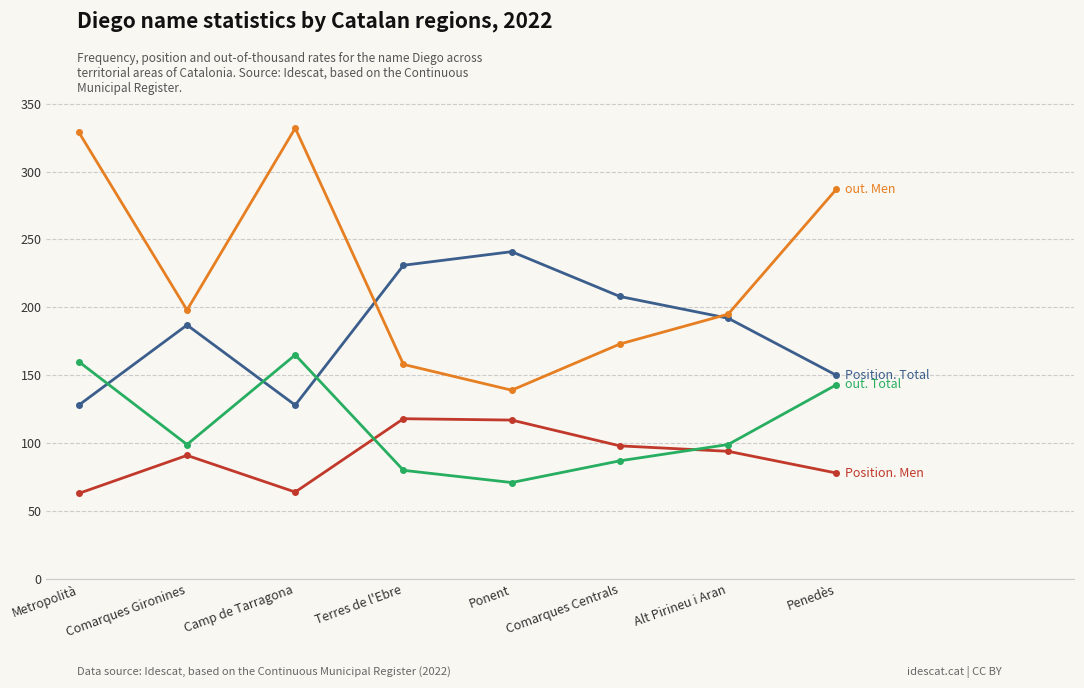

What is the label of the 4th point from the right?

Ponent